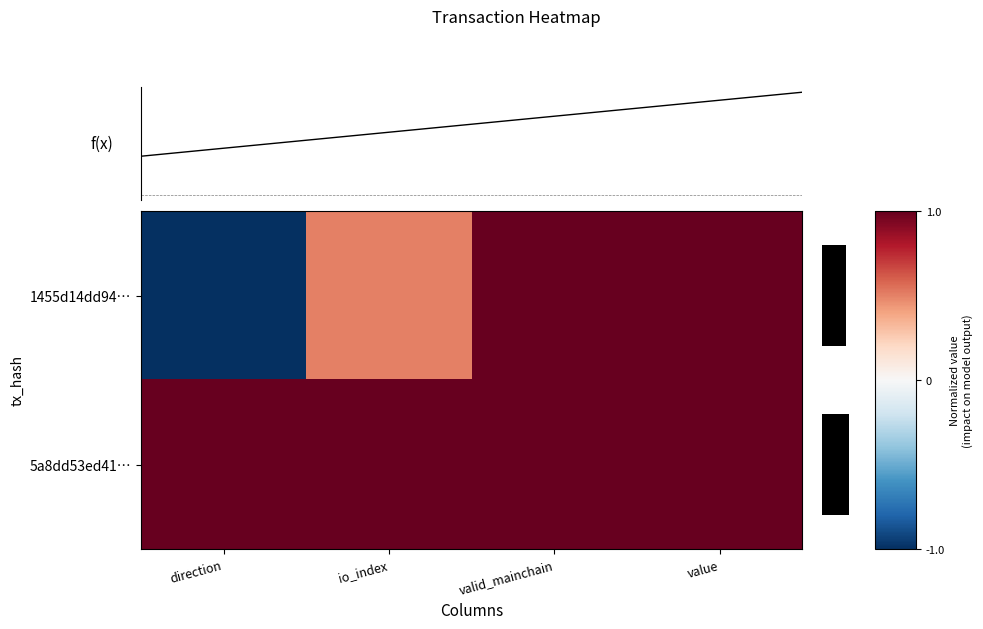

How many 1455d14dd94… values are between 0 and 1?

3